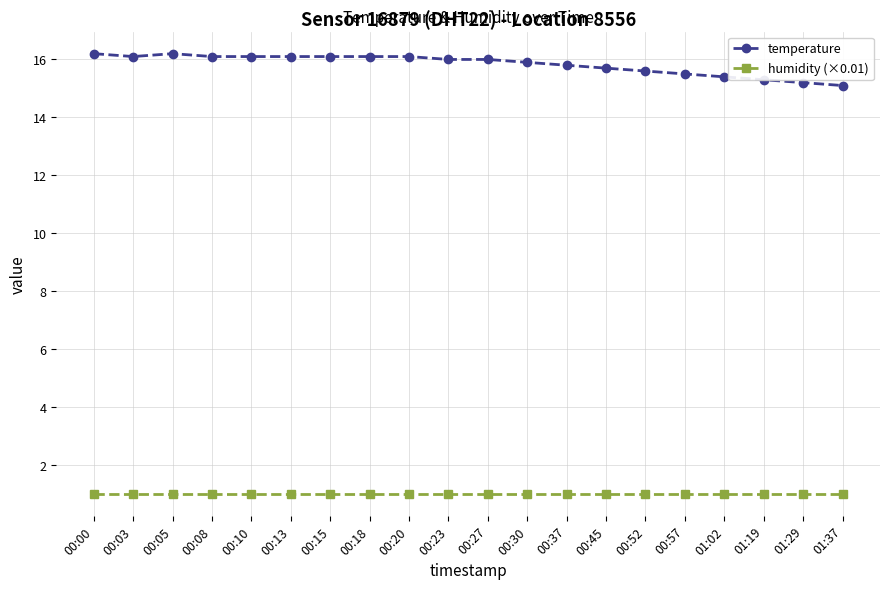

True or false: temperature and humidity (×0.01) cross at least once.

False